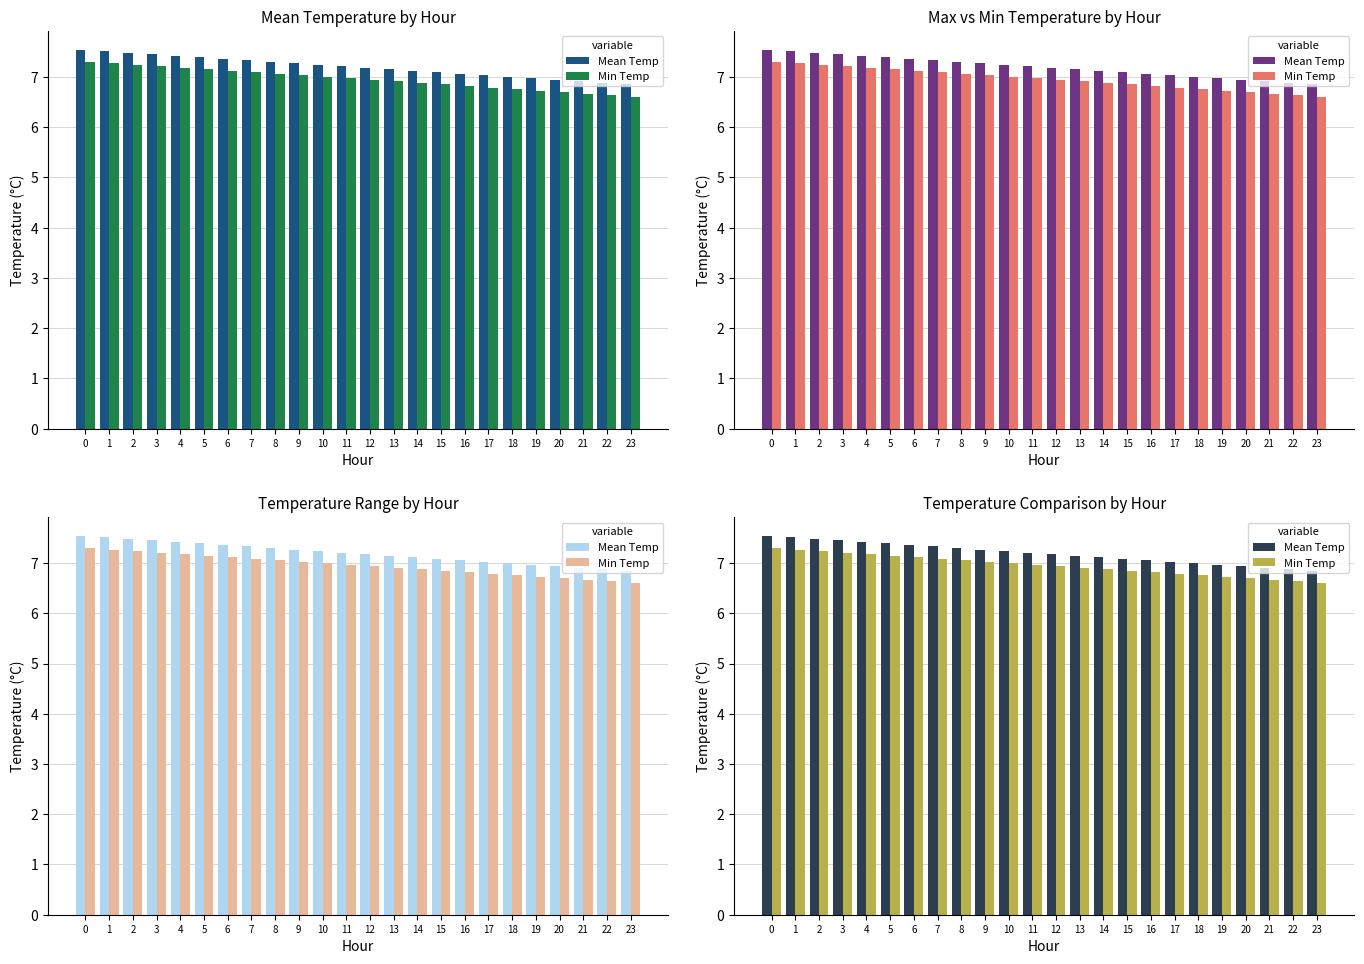

True or false: Min Temp has a value of 9.2 at 19.

False